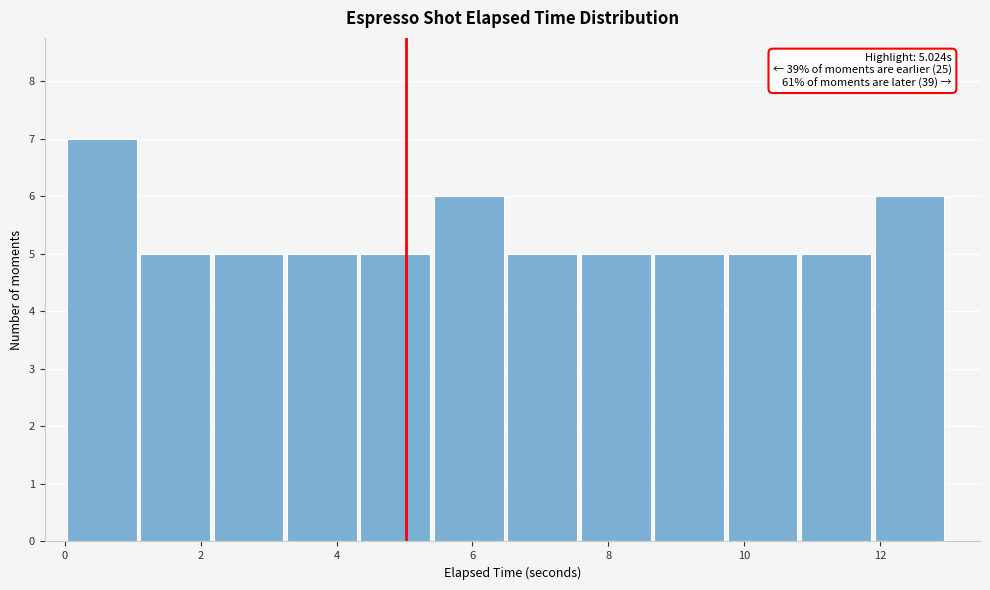

Over which range of the x-axis is the bar tallest?

0.0 to 1.0